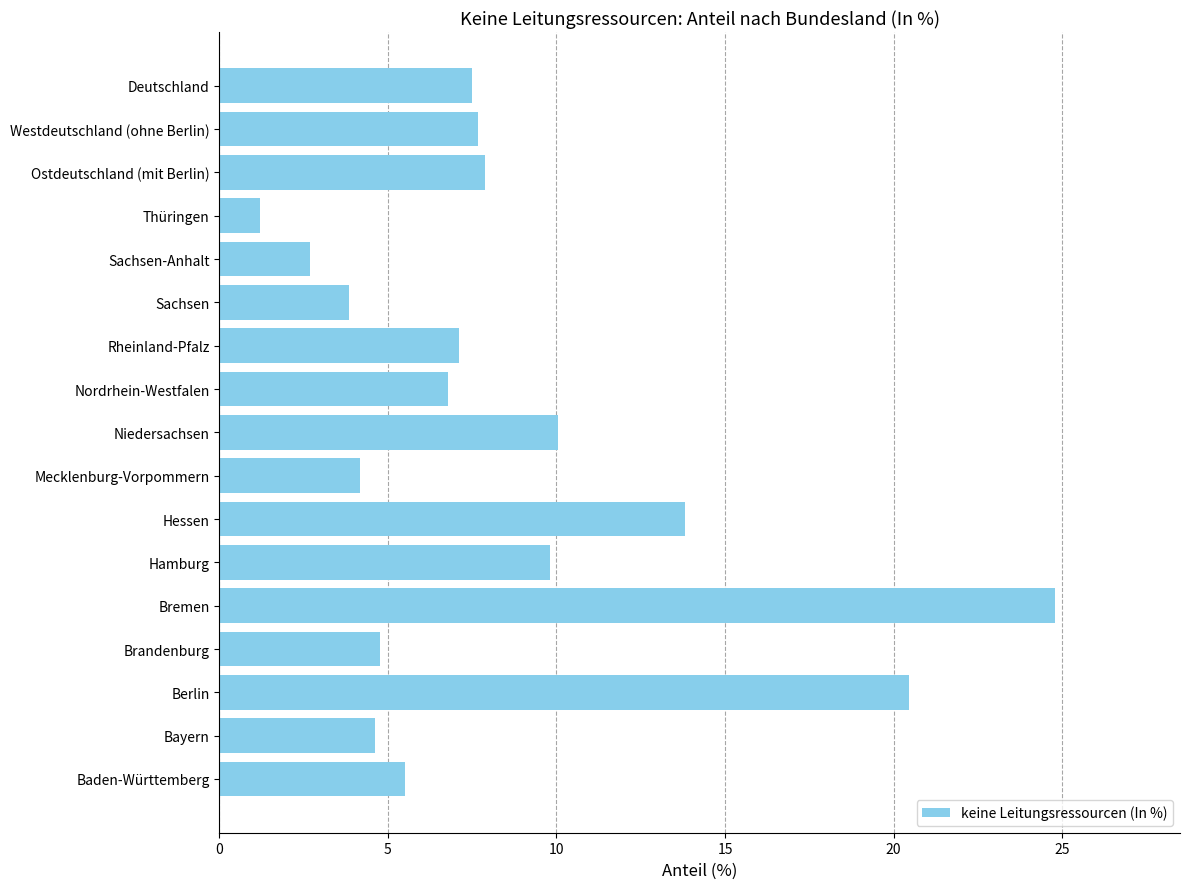

Does the chart contain any negative values?

No